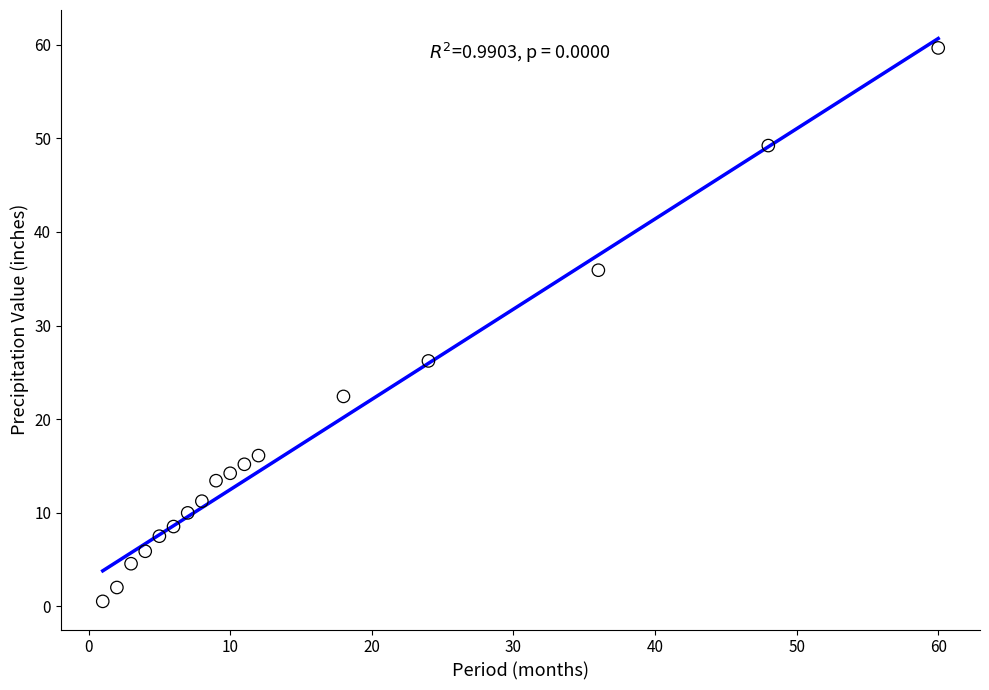

What Y value in the scatter plot is closest to 30?

26.2